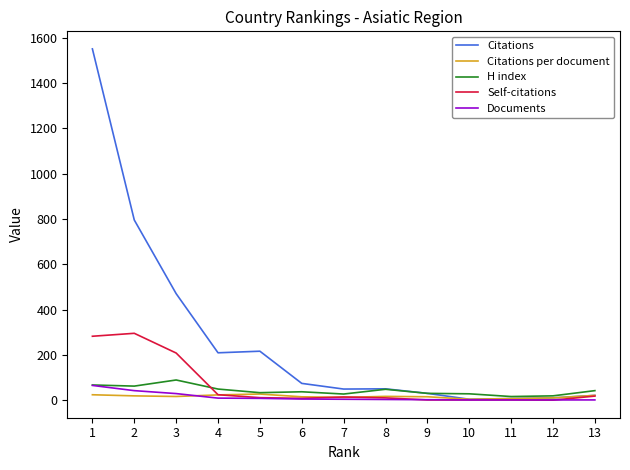

The value of Citations per document at 9 is 15.0. True or false?

True